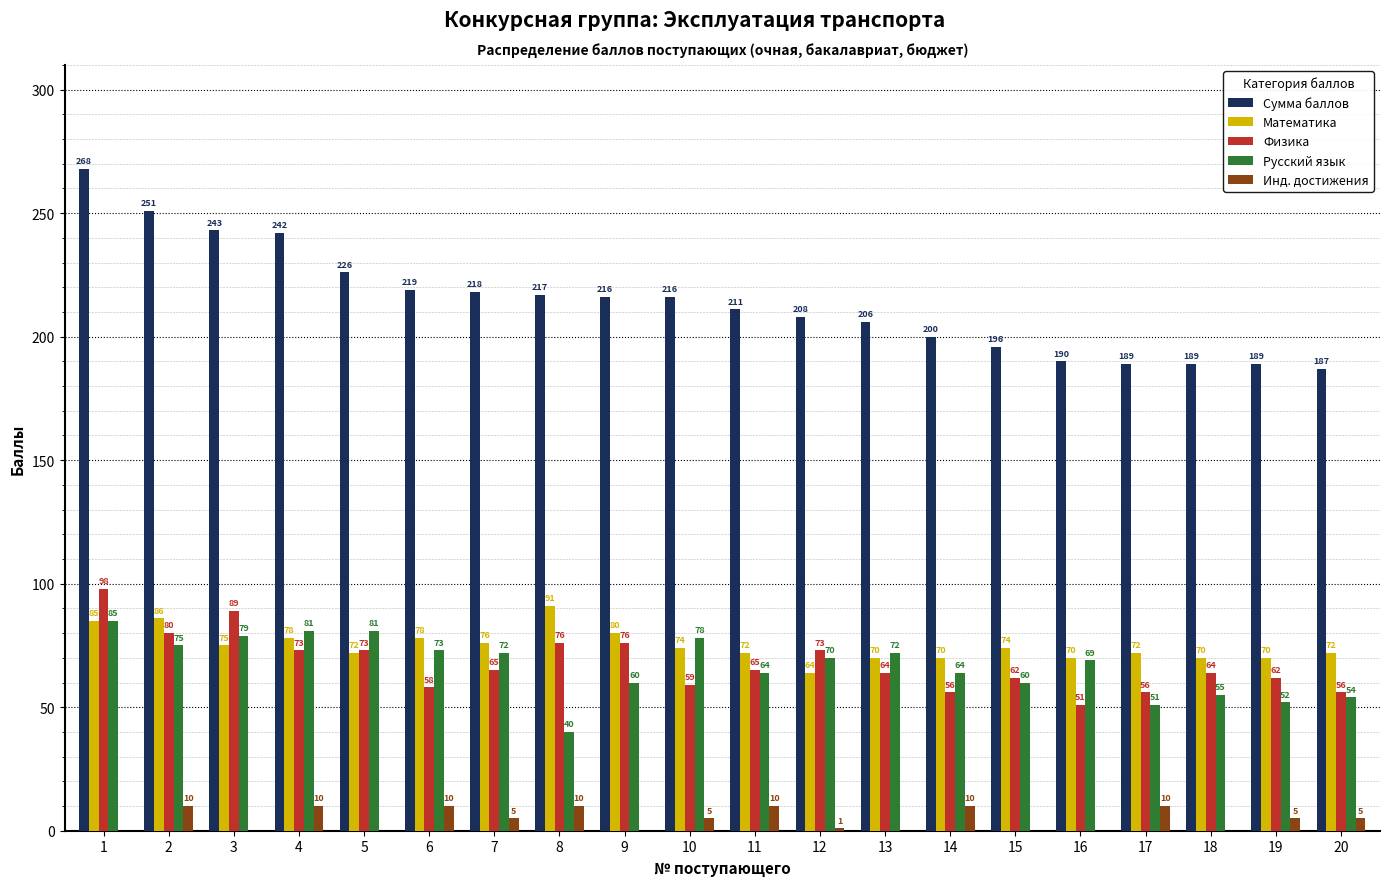

At which category is the sum across all series the highest?

1